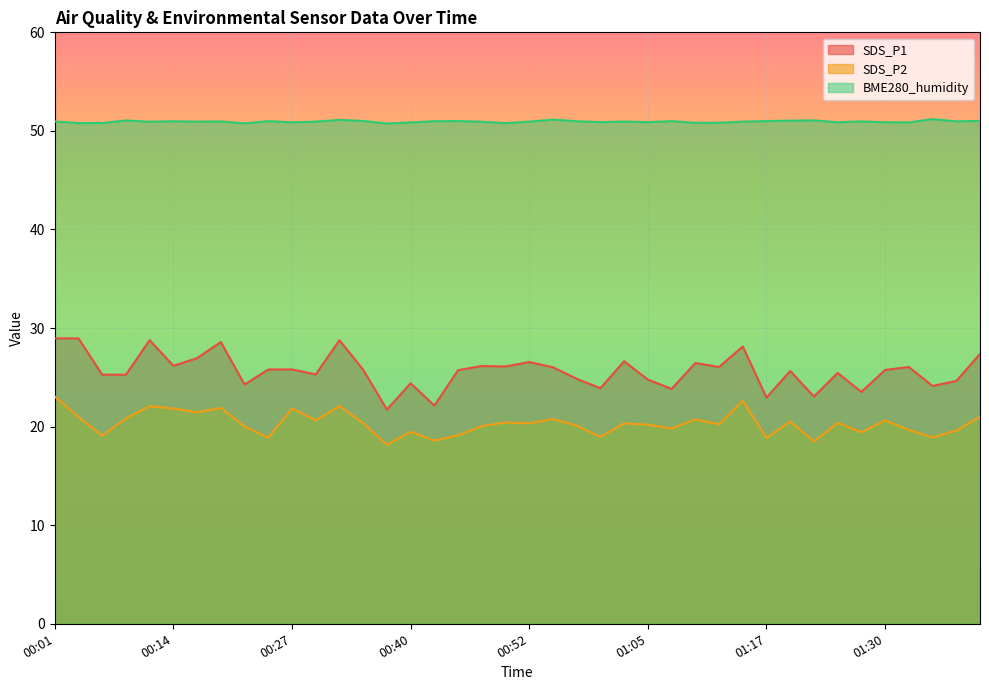

What is the label of the 30th point from the right?

00:27